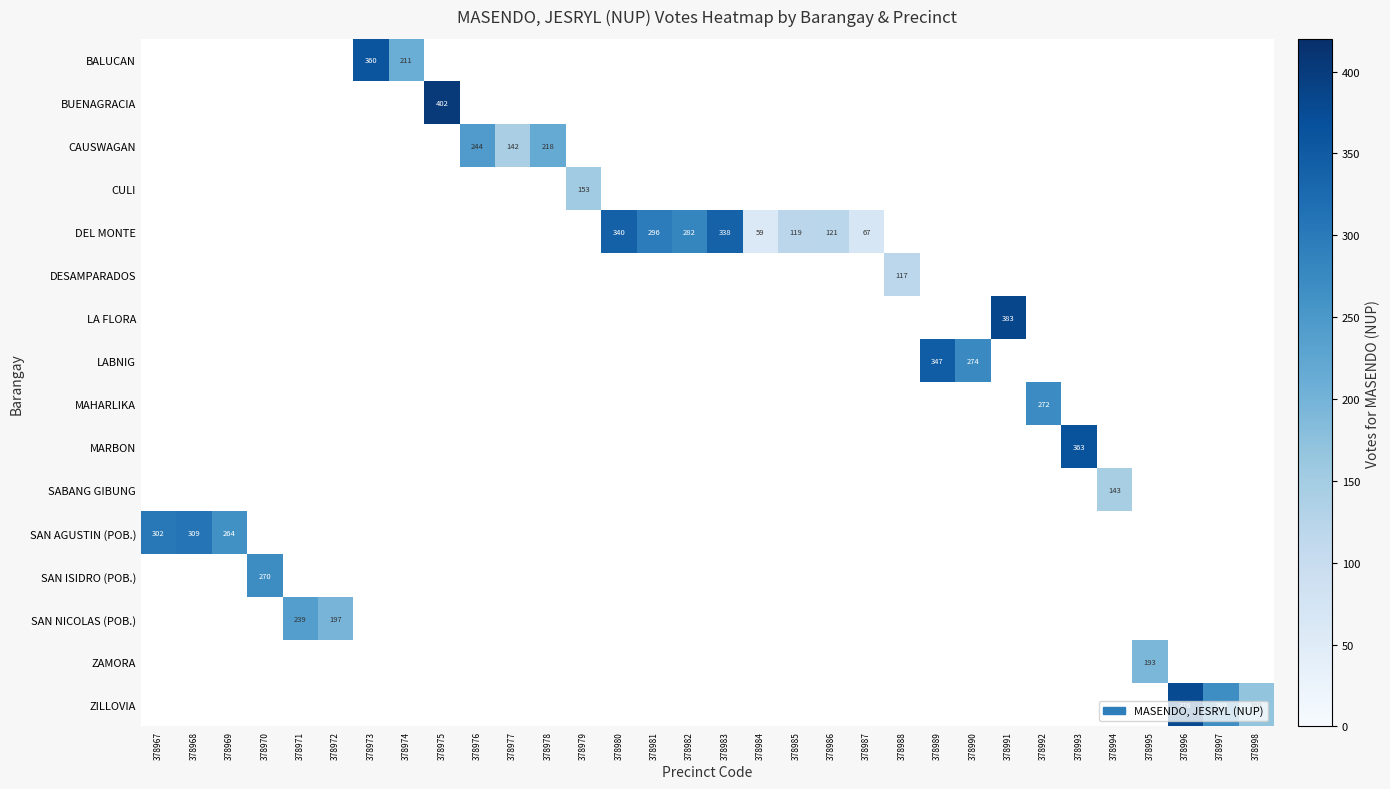

At which category does the chart reach its peak across all series?

378975